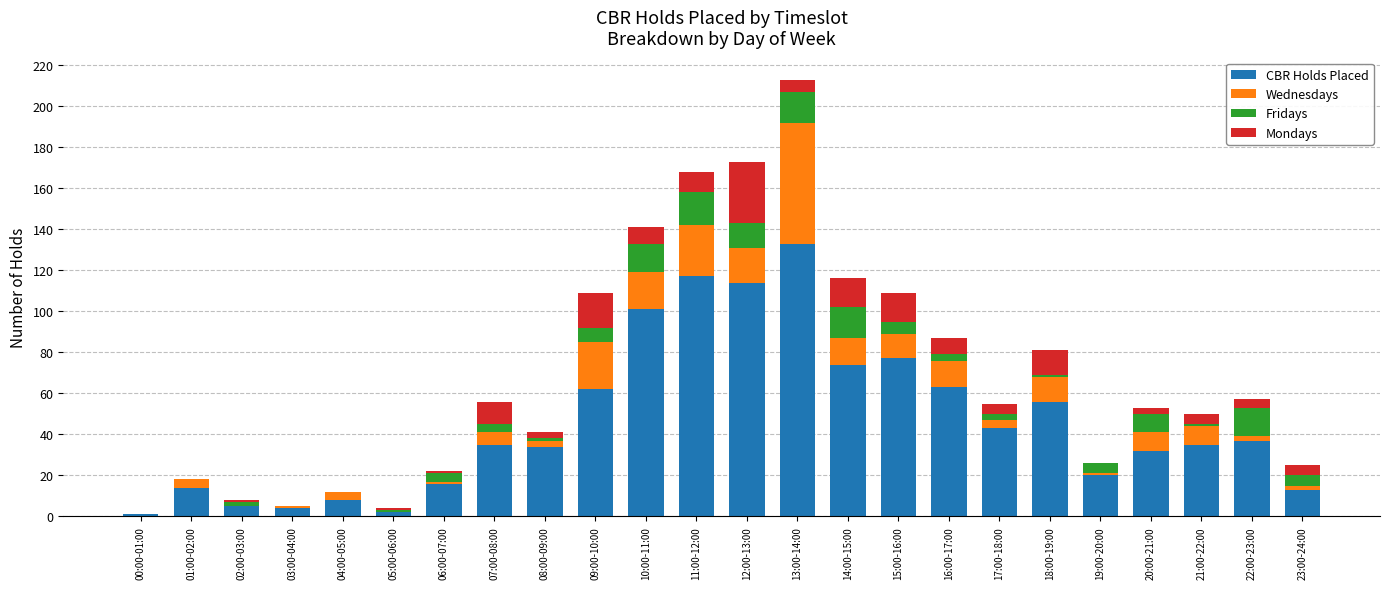

What are all the series names shown in the legend?

CBR Holds Placed, Wednesdays, Fridays, Mondays